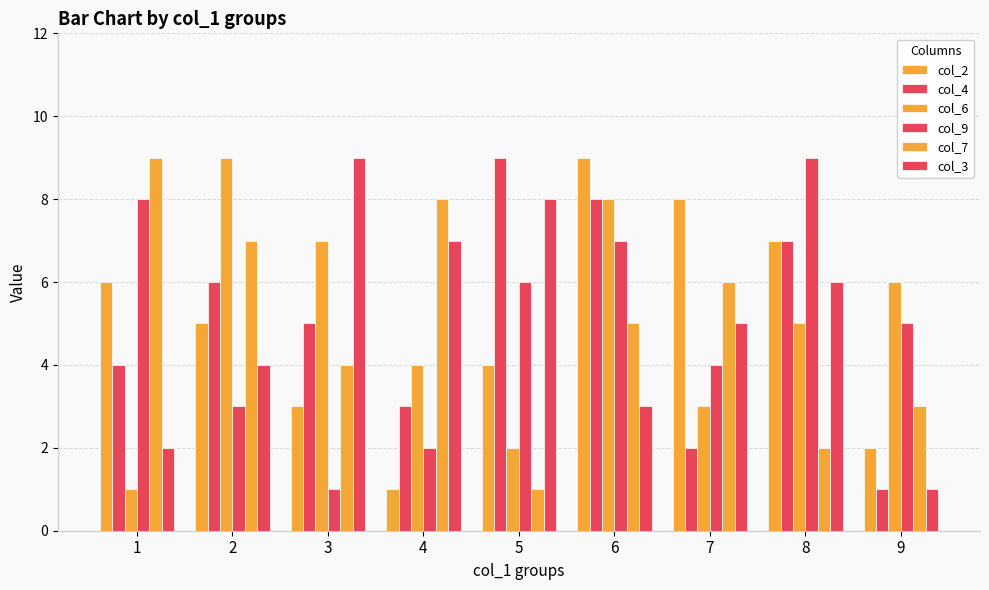

Reading left to right, what are all the values shown in this chart?

col_2: 6	5	3	1	4	9	8	7	2
col_4: 4	6	5	3	9	8	2	7	1
col_6: 1	9	7	4	2	8	3	5	6
col_9: 8	3	1	2	6	7	4	9	5
col_7: 9	7	4	8	1	5	6	2	3
col_3: 2	4	9	7	8	3	5	6	1